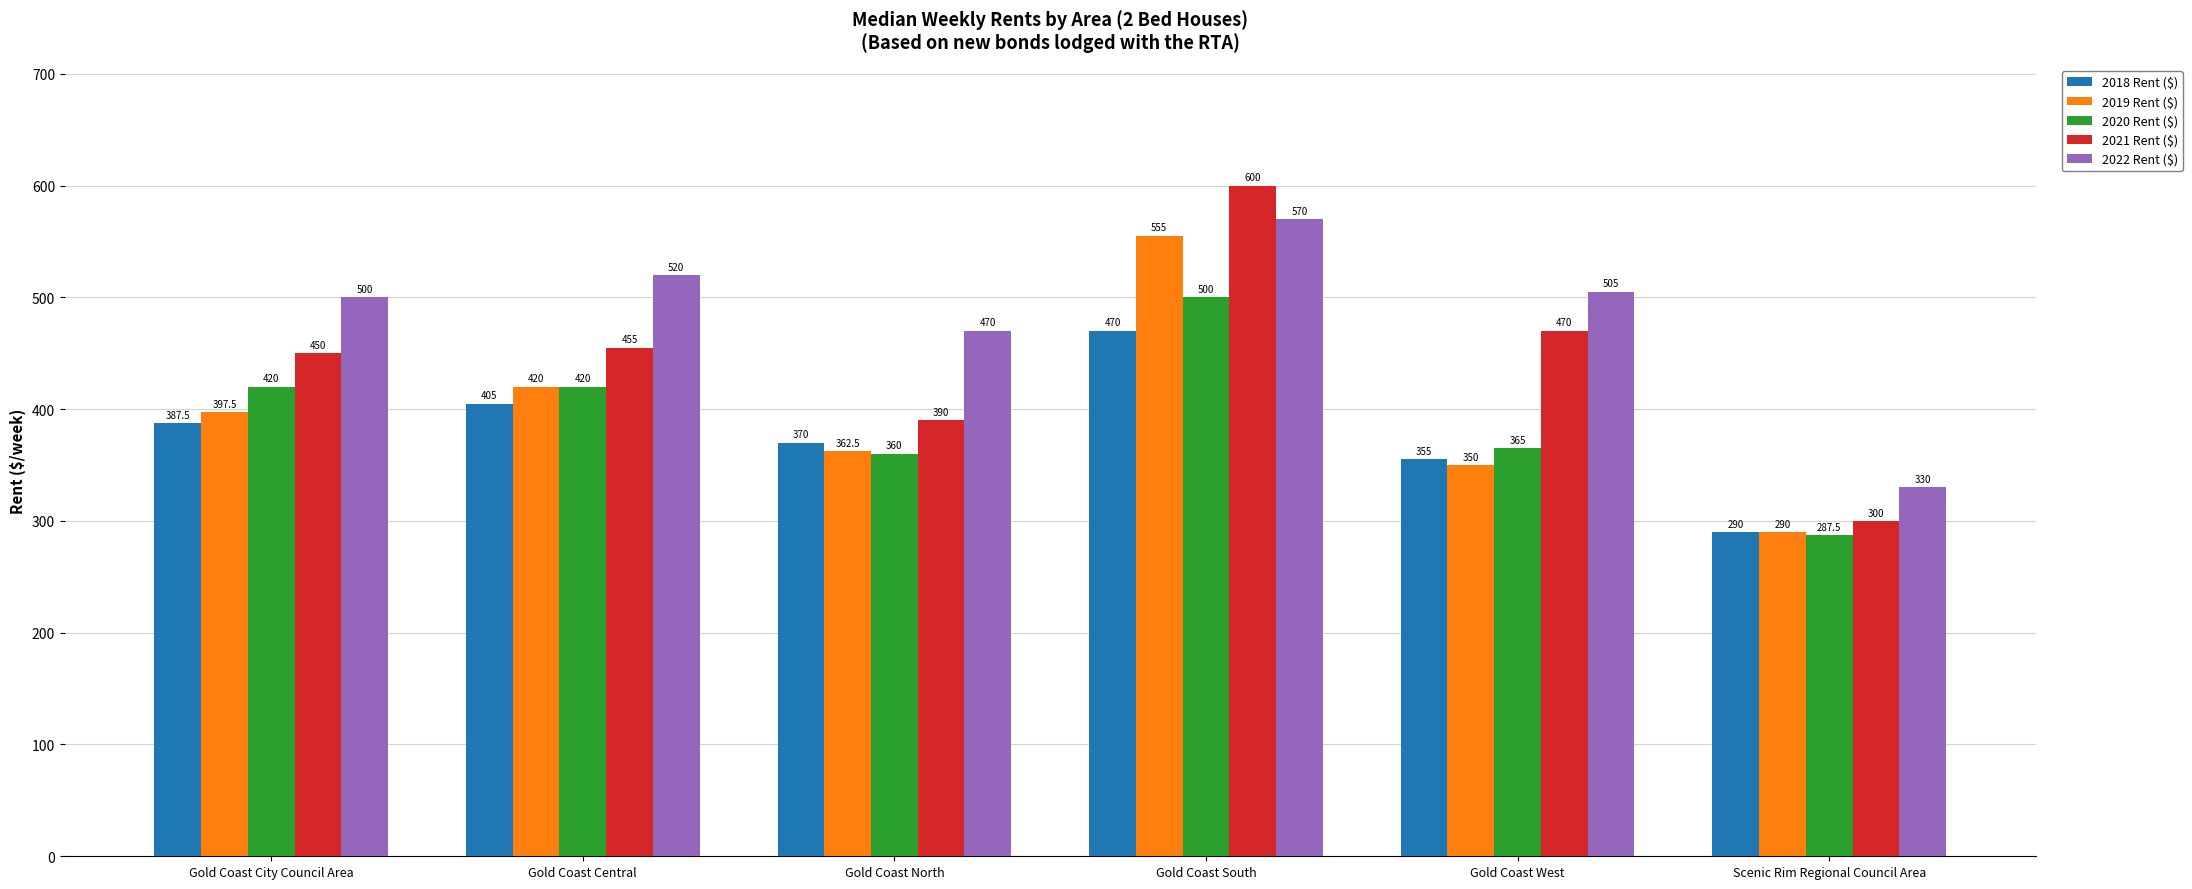

What is the greatest value displayed?

600.0